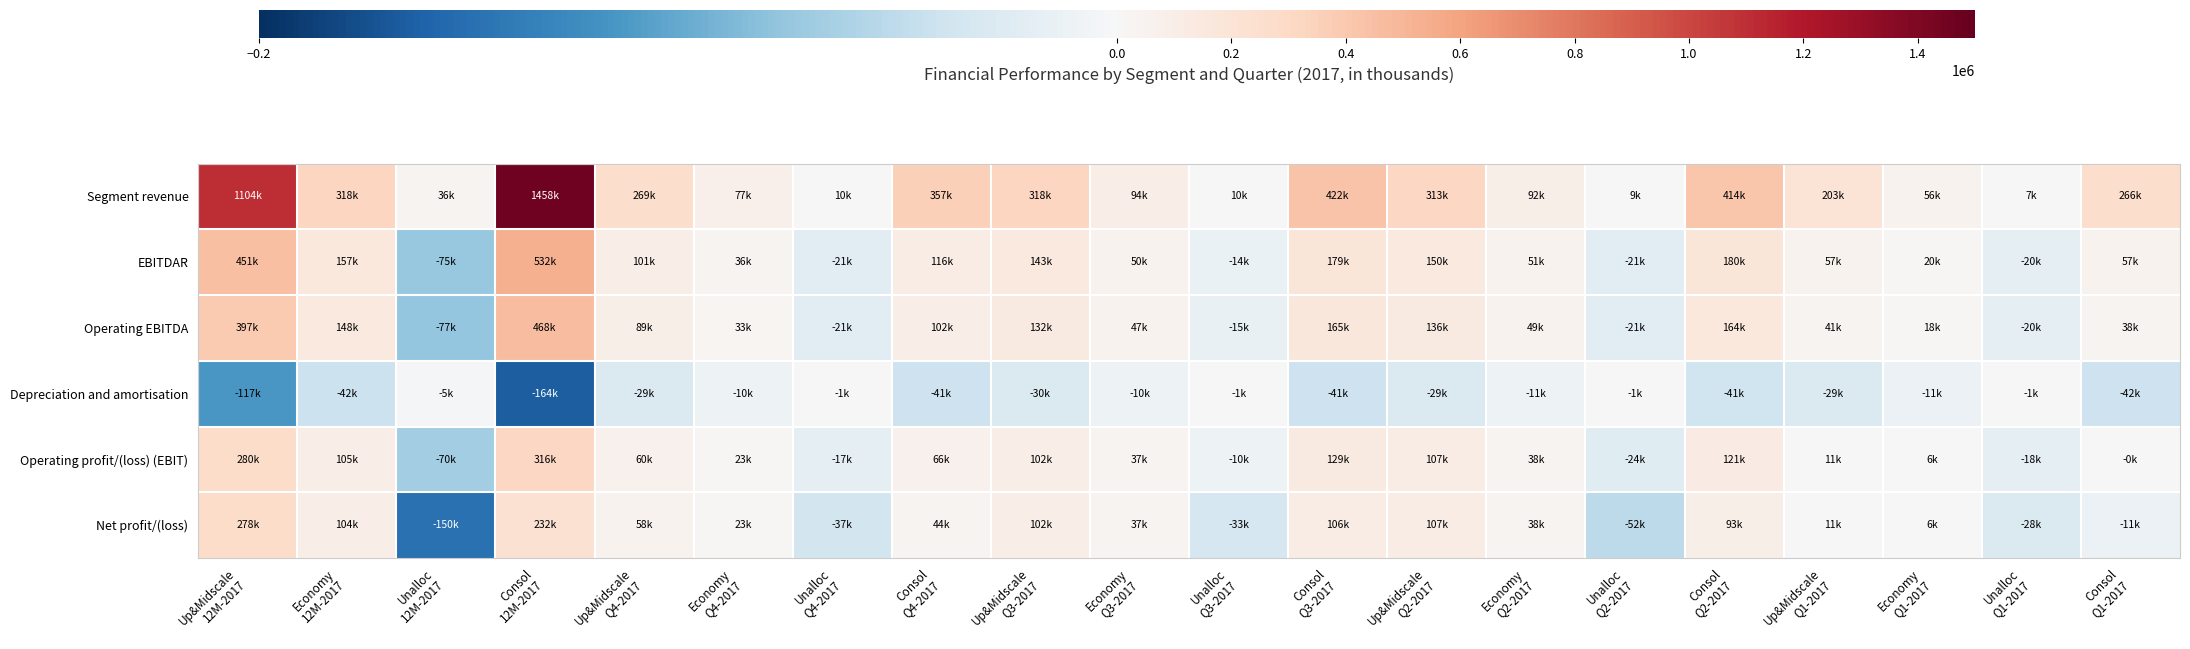

Which series has the largest range (max minus min)?

Segment revenue